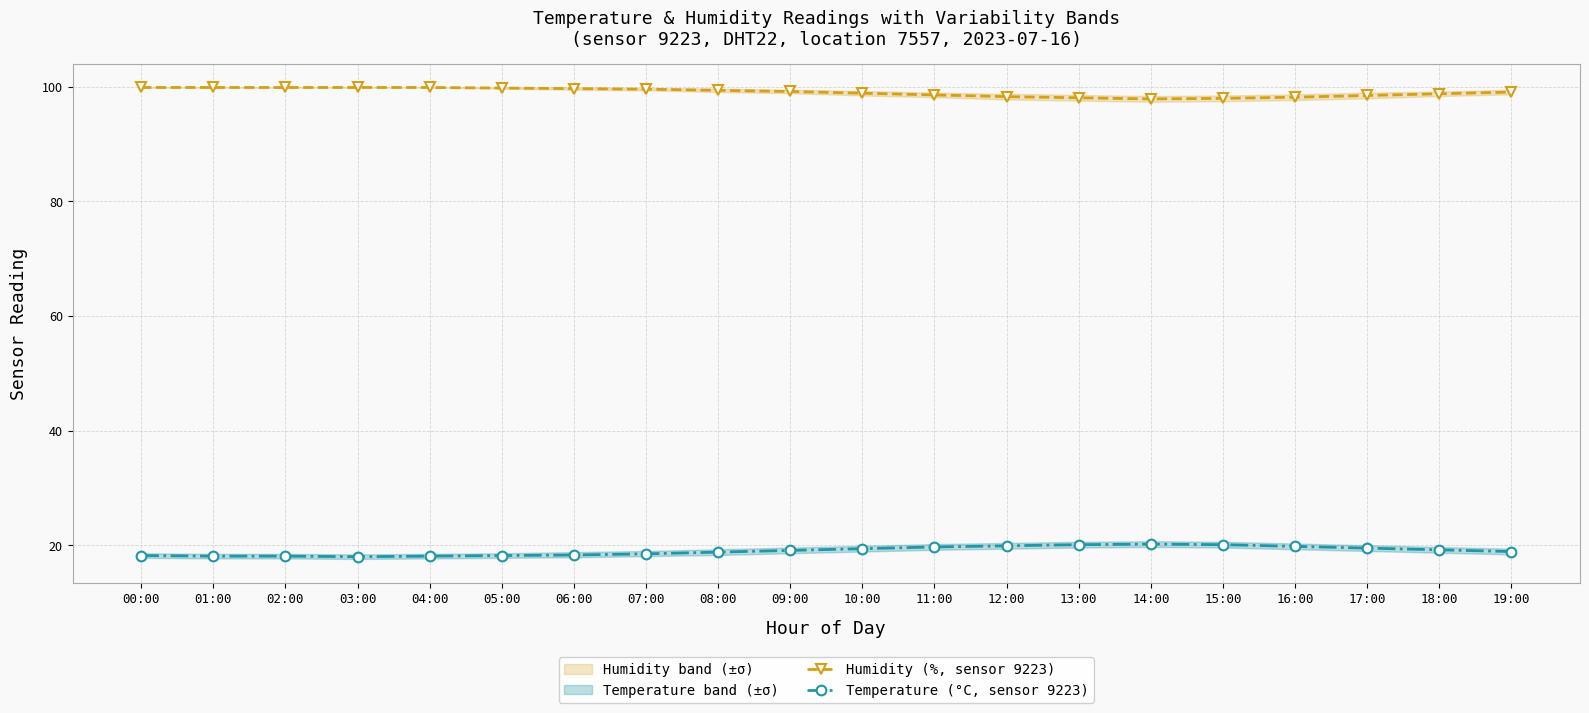

Is it true that temperature equals 5.8 at 13:00?

False